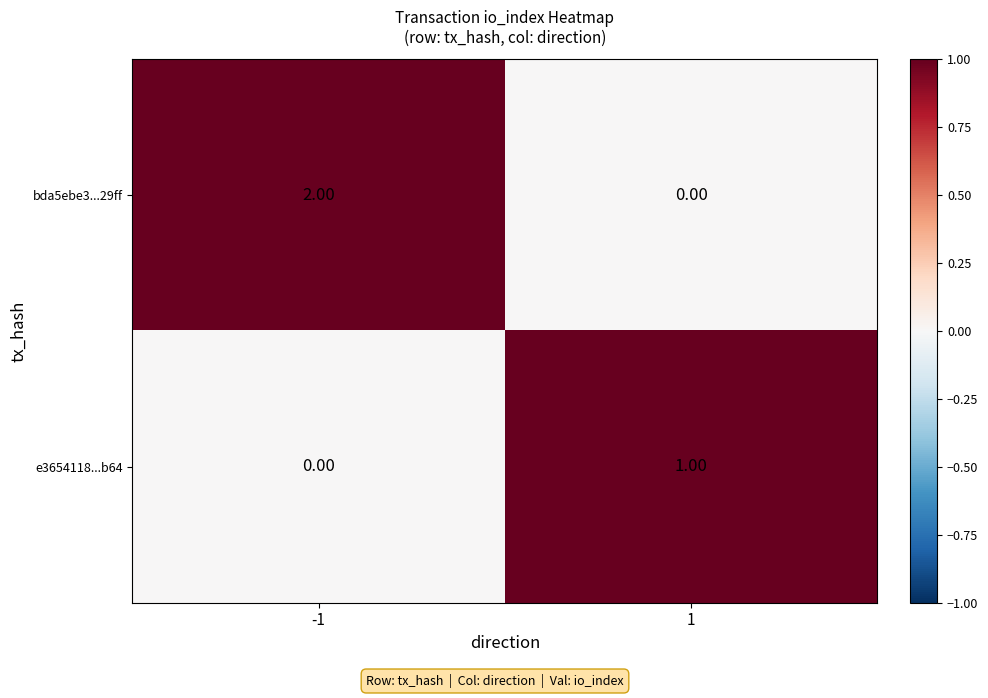

Which series has the widest spread of values?

bda5ebe3...29ff